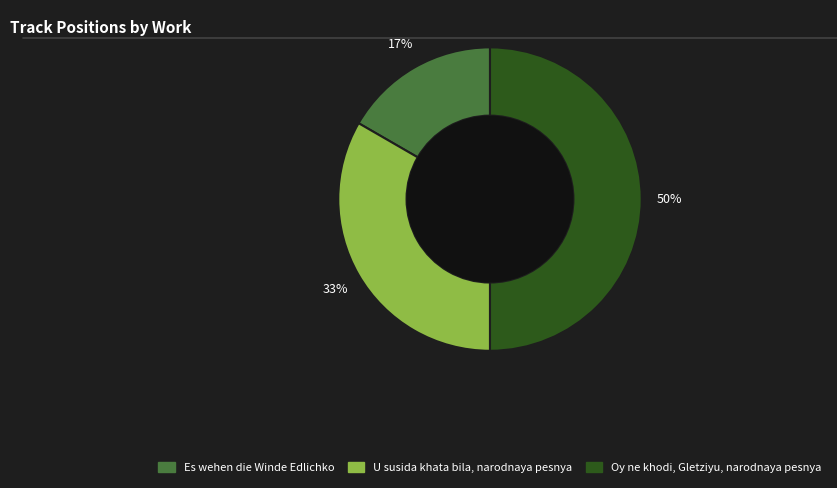

Between Es wehen die Winde Edlichko and Oy ne khodi, Gletziyu, narodnaya pesnya, which is larger?

Oy ne khodi, Gletziyu, narodnaya pesnya